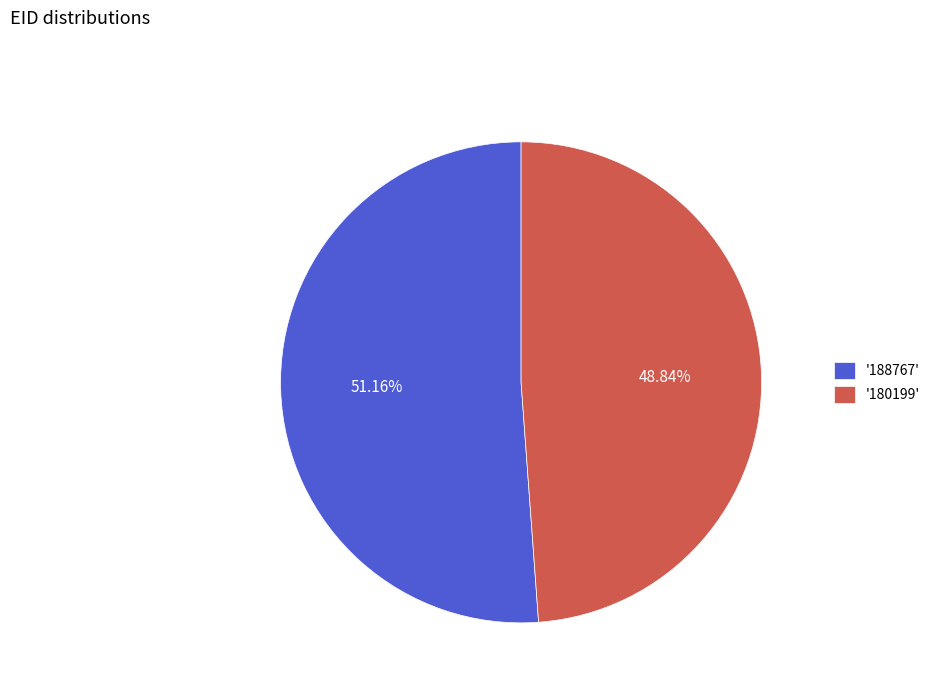

To the nearest percent, what is the difference between the largest and smallest slice percentages?

2%